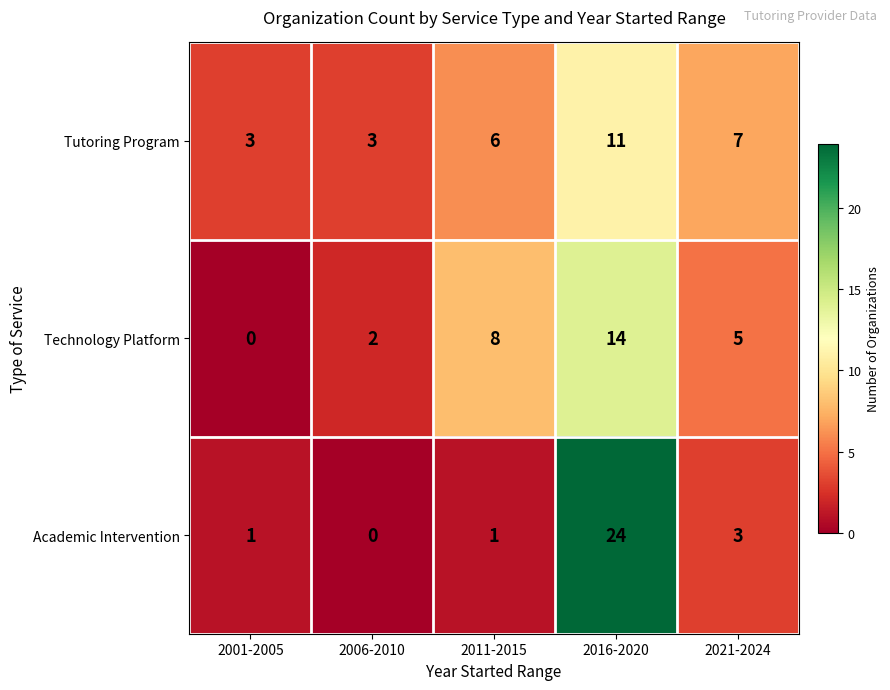

Rank the series at 2016-2020 from lowest to highest value.

Tutoring Program, Technology Platform, Academic Intervention